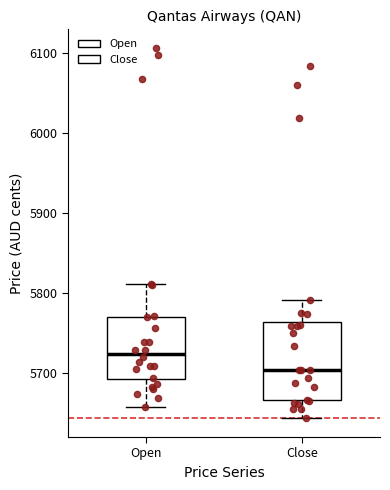

Reading left to right, transcribe this box plot: for each box, give where its median line is, the range the box spans, and where its two whiskers end, as read against the y-axis. The values are not printed on the chart, so give them approximately, as read against the axis.

Open: median 5720, box 5690 to 5770, whiskers 5660 to 5810
Close: median 5700, box 5670 to 5760, whiskers 5640 to 5790